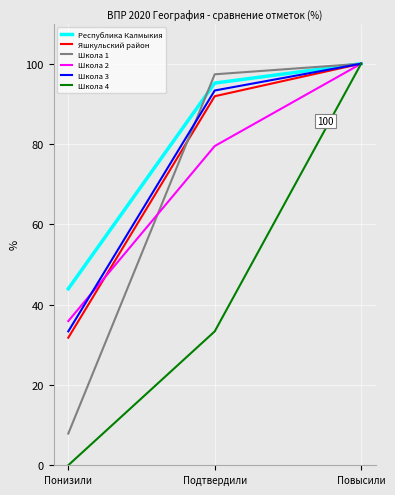

What is the difference between the Школа 4 values at Повысили and Понизили?

100.0